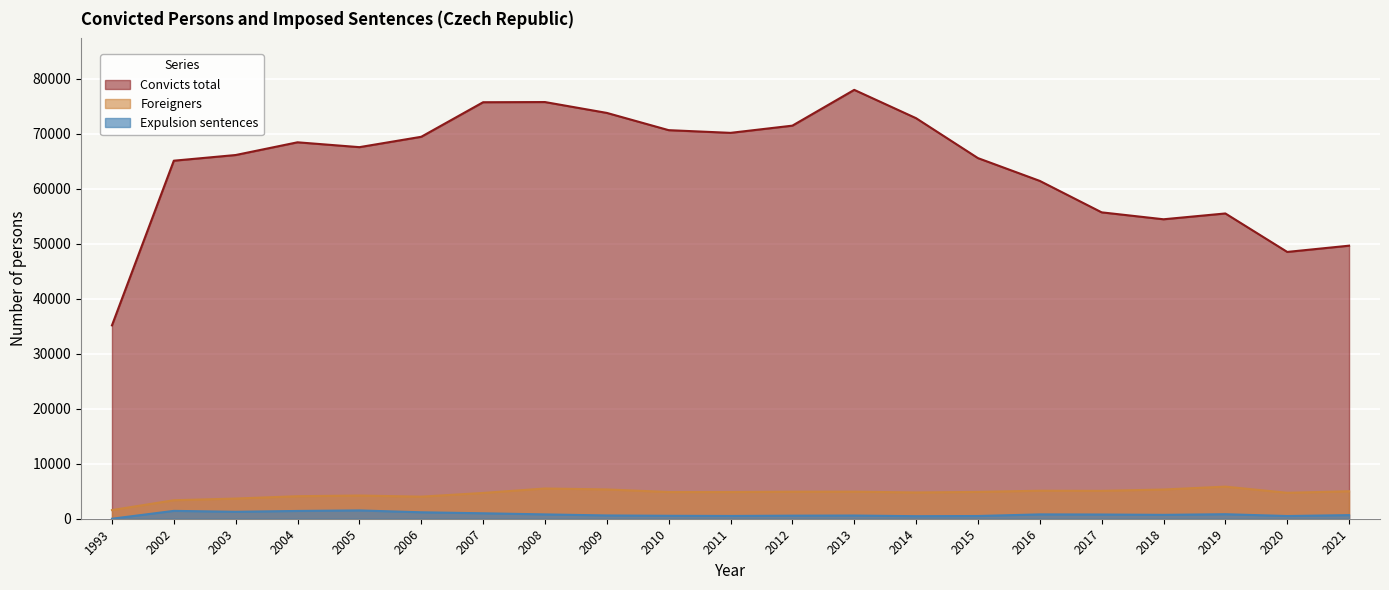

Is it true that Expulsion sentences equals 1902 at 2004?

False